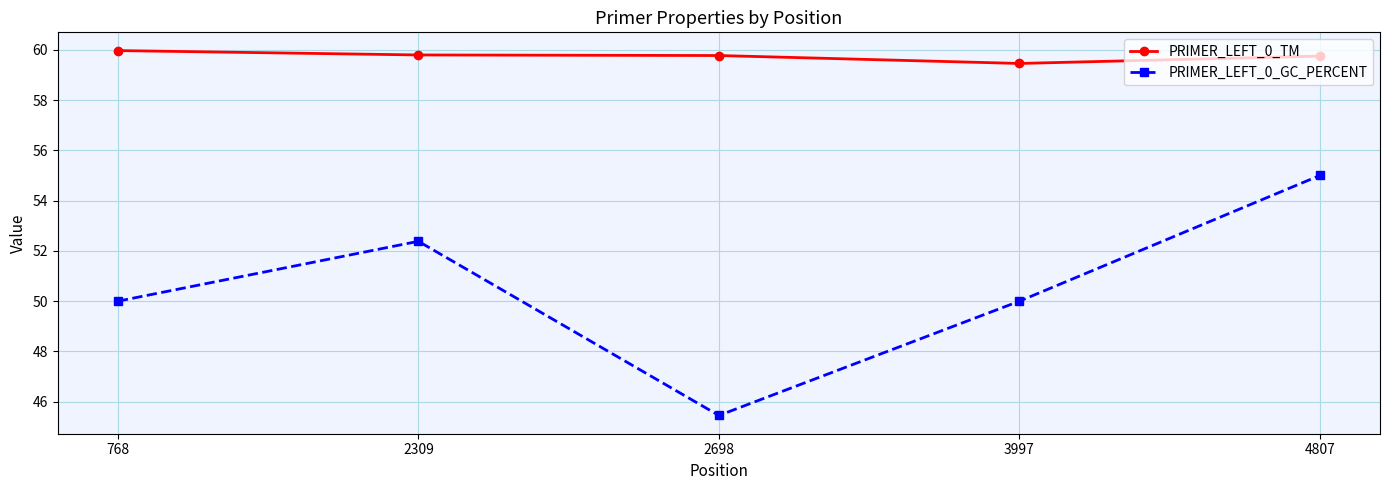

Which series has the largest range (max minus min)?

PRIMER_LEFT_0_GC_PERCENT